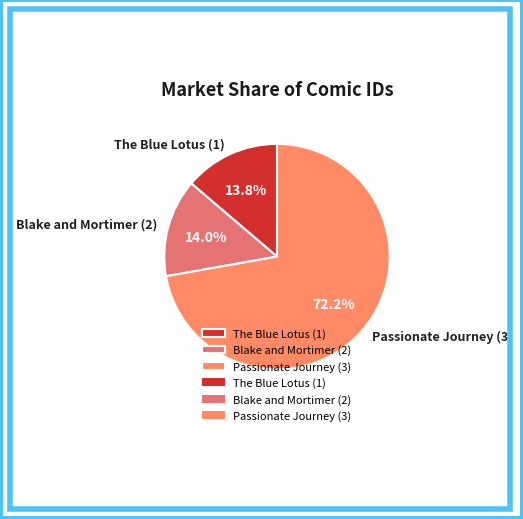

What percentage is the The Blue Lotus (1) slice, to the nearest percent?

14%